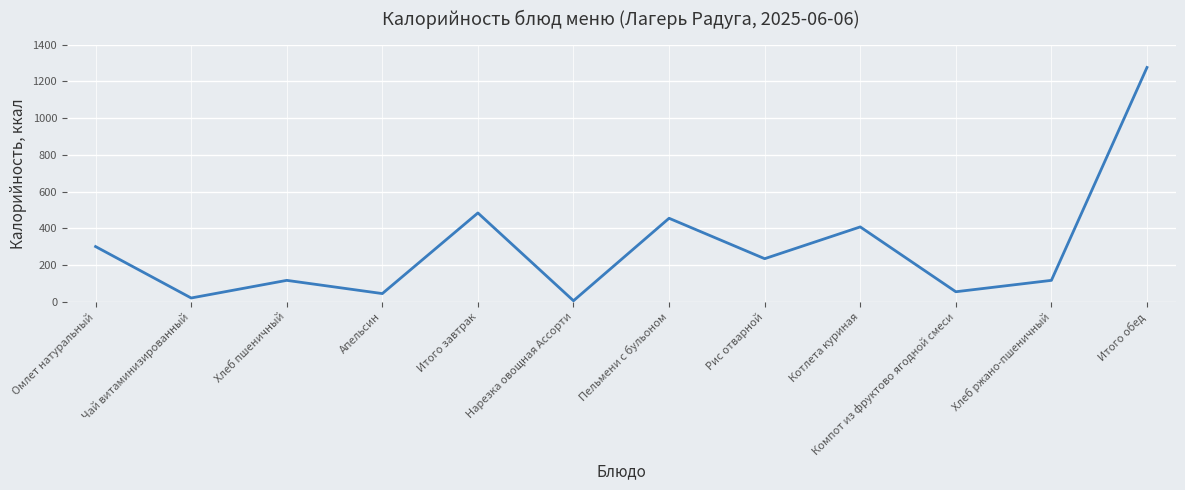

At which label is the value closest to 641?

Итого завтрак